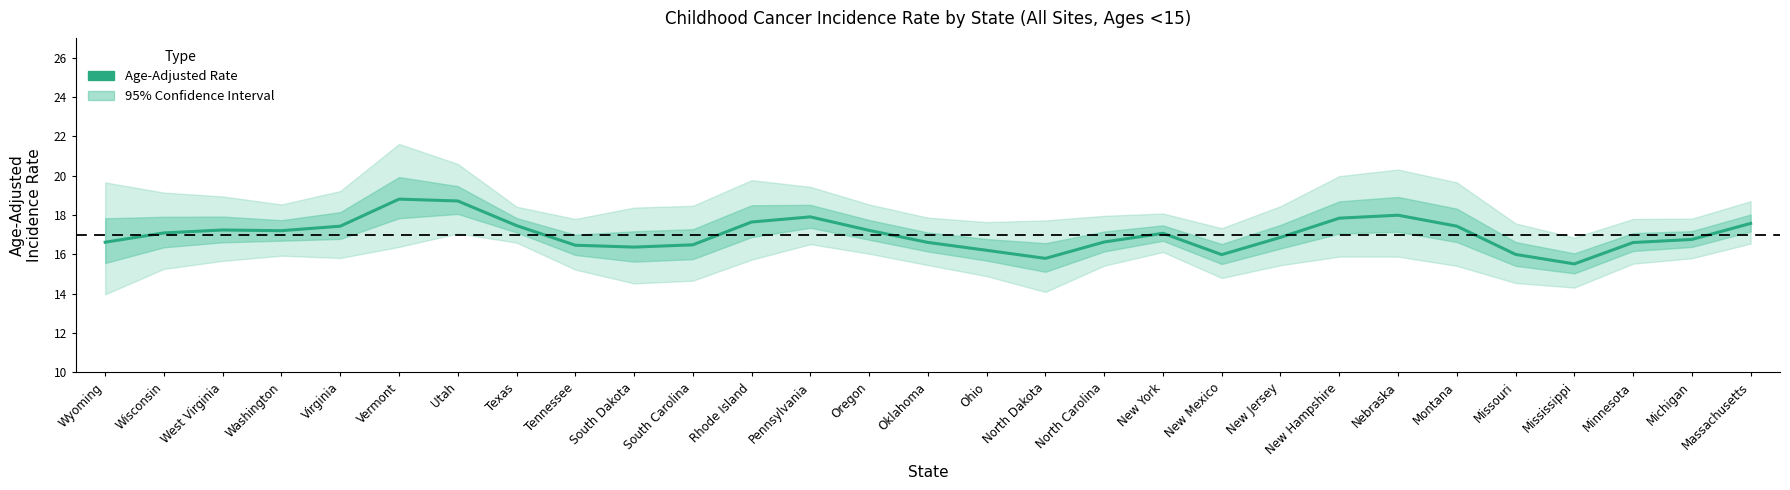

List the labels in order of value, largest first.

Vermont, Utah, Nebraska, Pennsylvania, New Hampshire, Rhode Island, Massachusetts, Texas, Montana, Virginia, West Virginia, Oregon, Washington, Wisconsin, New York, New Jersey, Michigan, North Carolina, Wyoming, Oklahoma, Minnesota, South Carolina, Tennessee, South Dakota, Ohio, Missouri, New Mexico, North Dakota, Mississippi